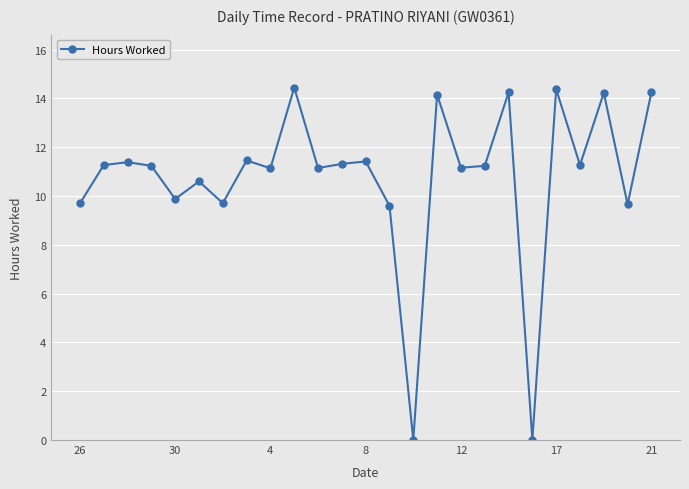

What is the average value?

10.8